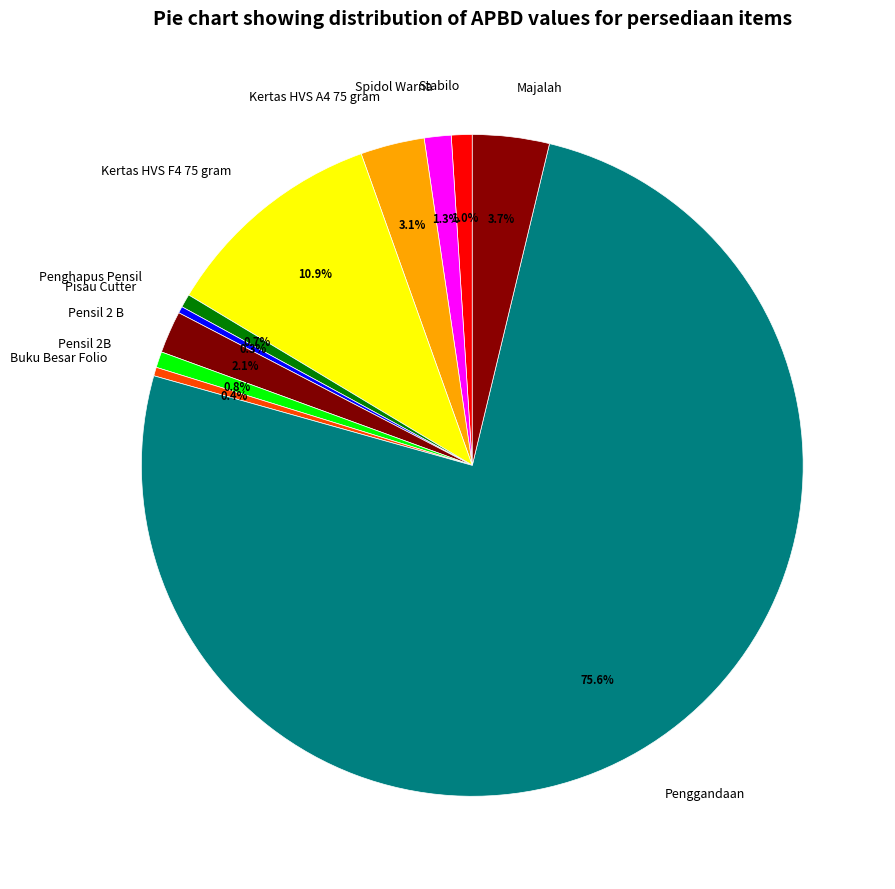

True or false: Kertas HVS F4 75 gram accounts for 11% of the total.

True